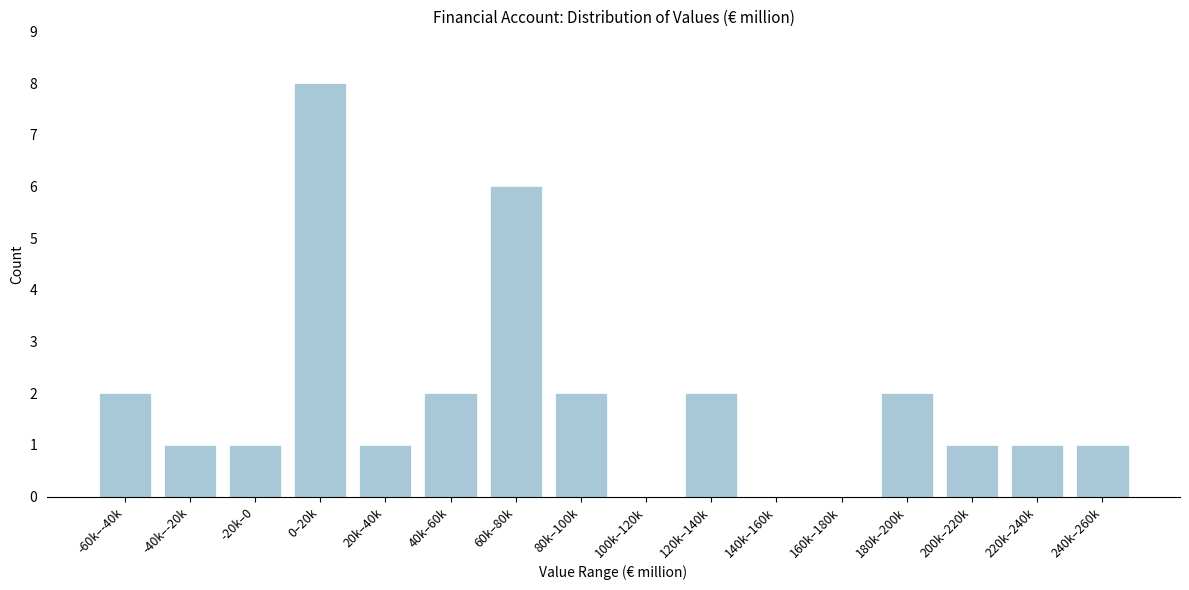

Reading left to right, extract all data points from this chart.

-60k–-40k=2	-40k–-20k=1	-20k–0=1	0–20k=8	20k–40k=1	40k–60k=2	60k–80k=6	80k–100k=2	100k–120k=0	120k–140k=2	140k–160k=0	160k–180k=0	180k–200k=2	200k–220k=1	220k–240k=1	240k–260k=1